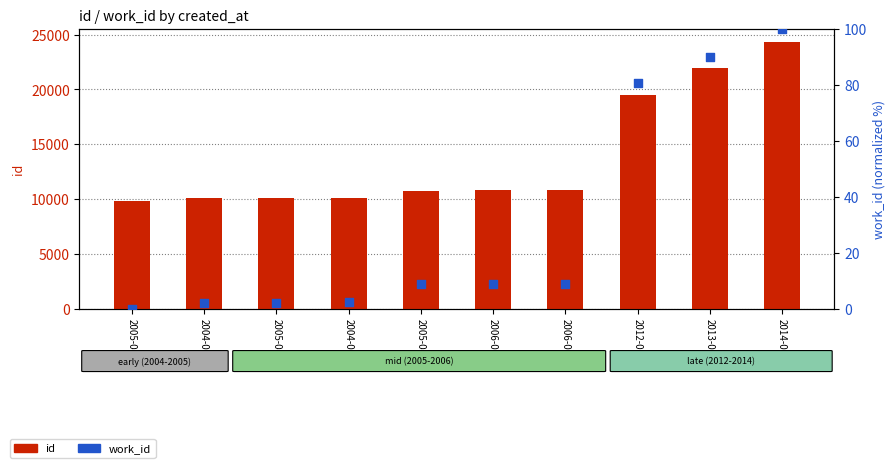

At which category is the sum across all series the highest?

2014-07-28